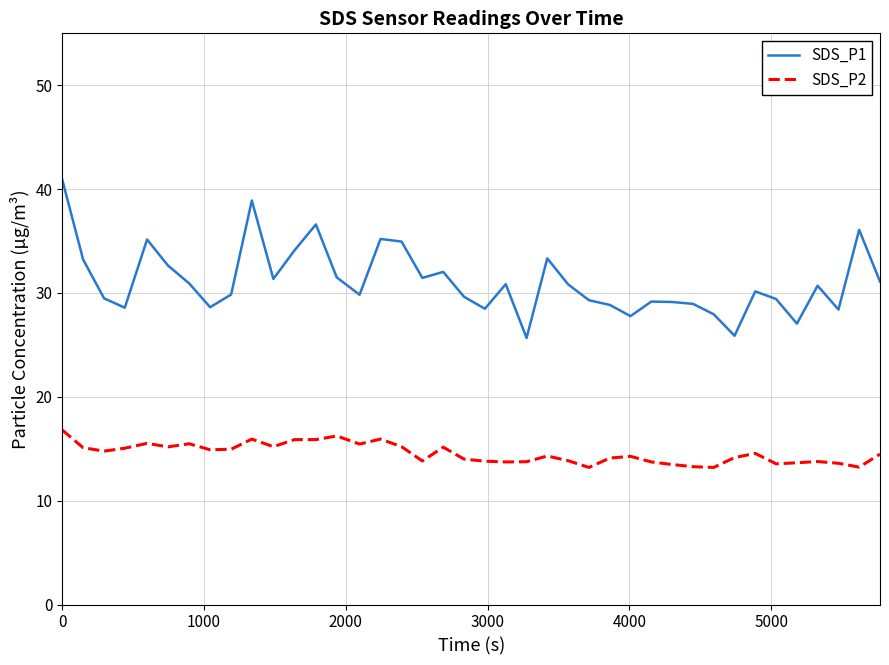

What is the smallest value displayed?

13.2